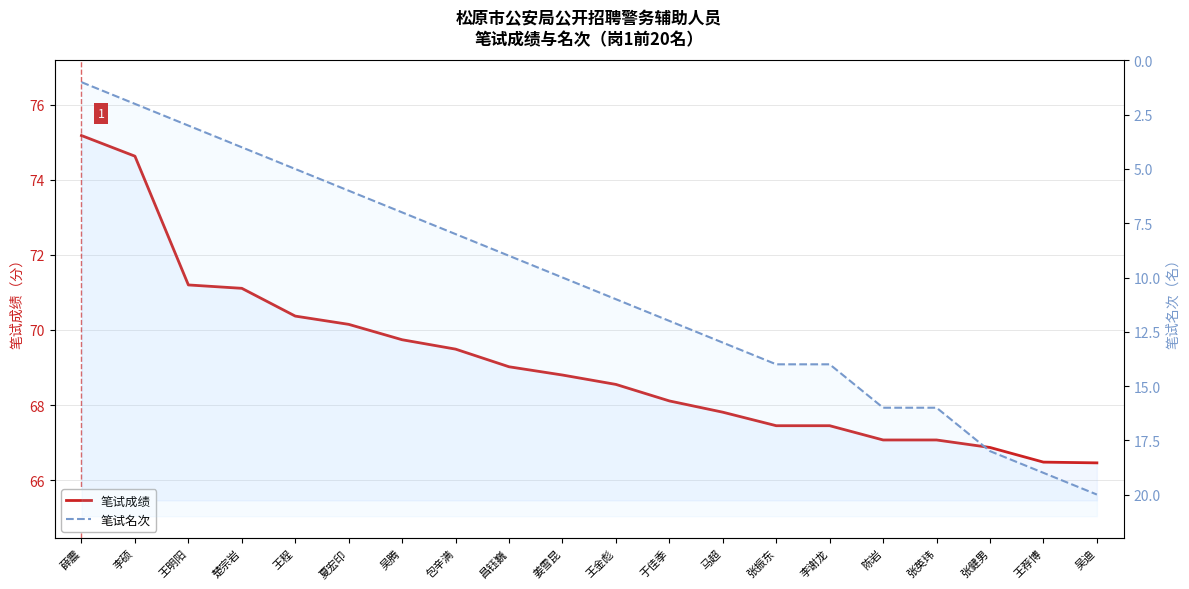

Which label corresponds to the smallest value in the chart?

薛震